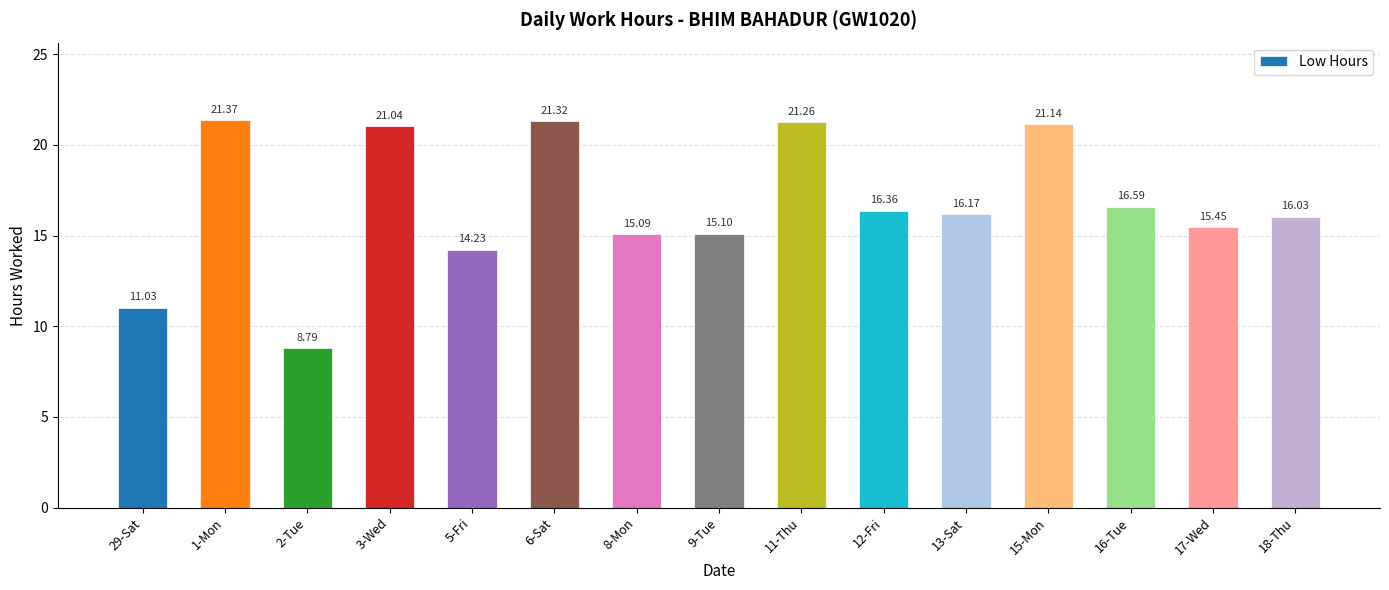

What is the difference between the maximum and second lowest values?

10.3